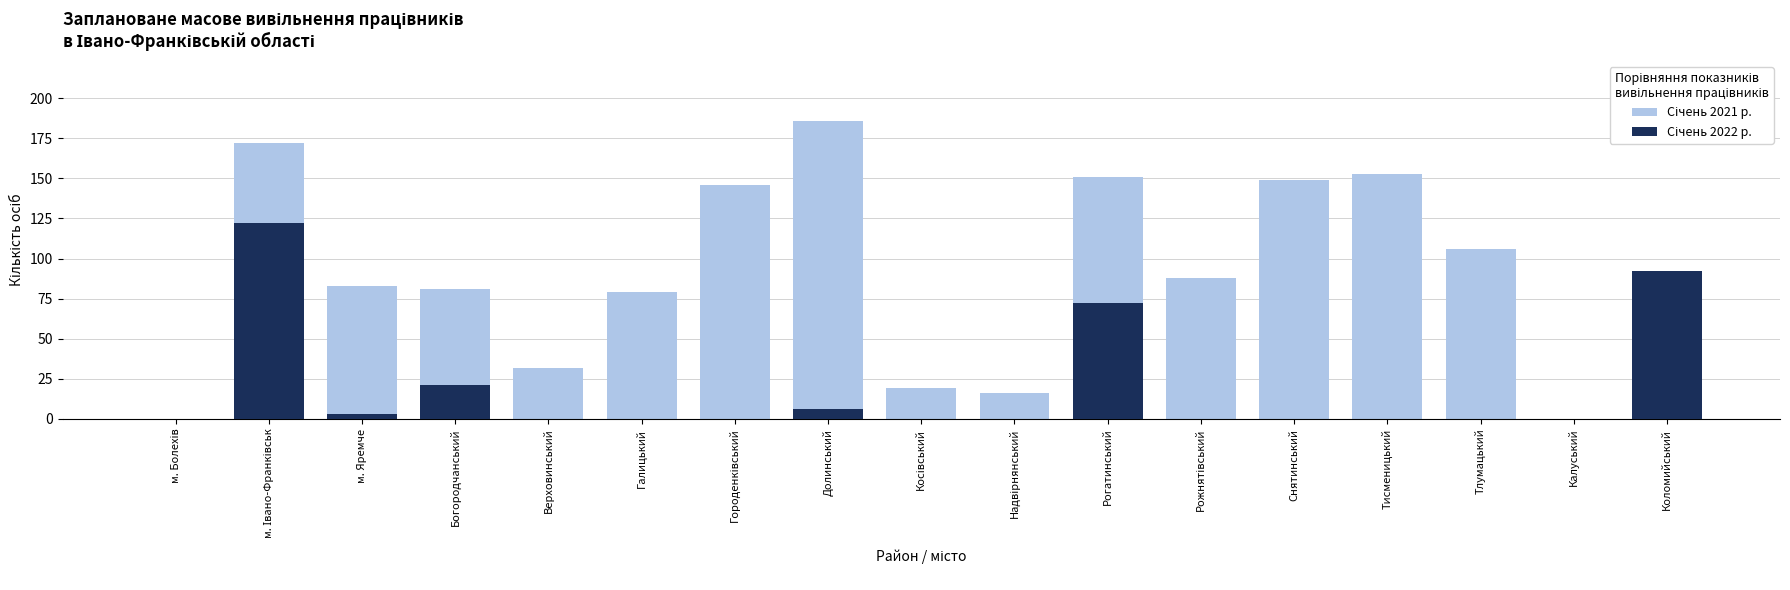

What is the spread (max minus min) of values at Рожнятівський?

88